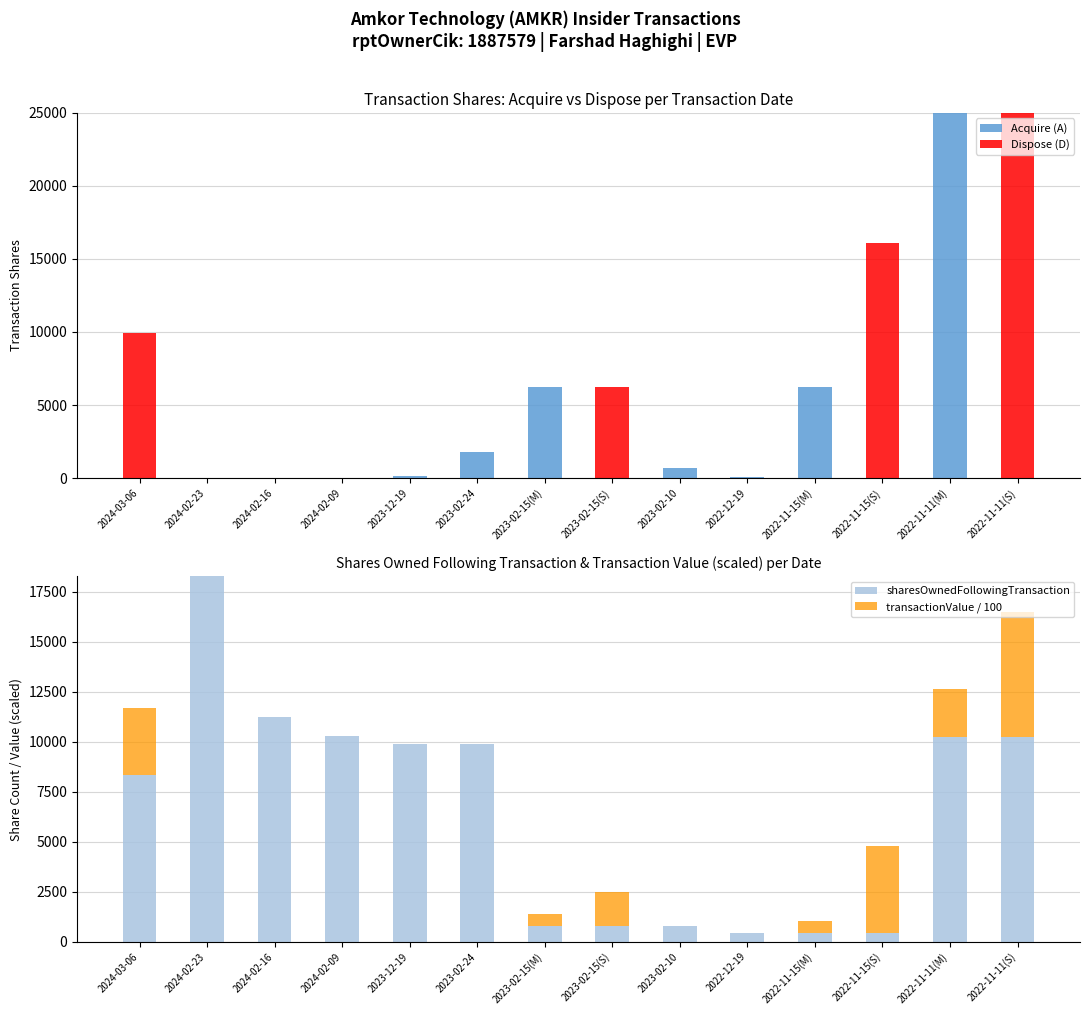

Count the number of data series in this chart.

4